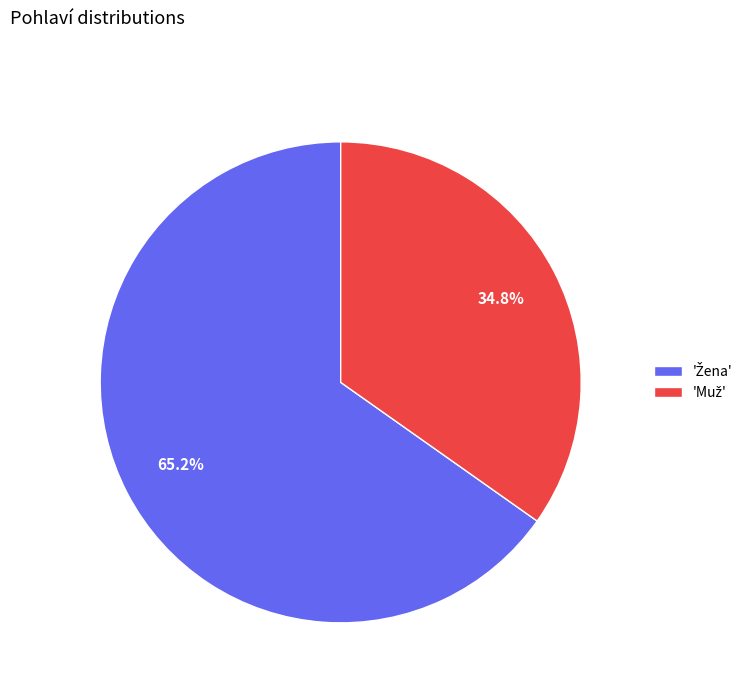

Does any single category account for the majority?

Yes